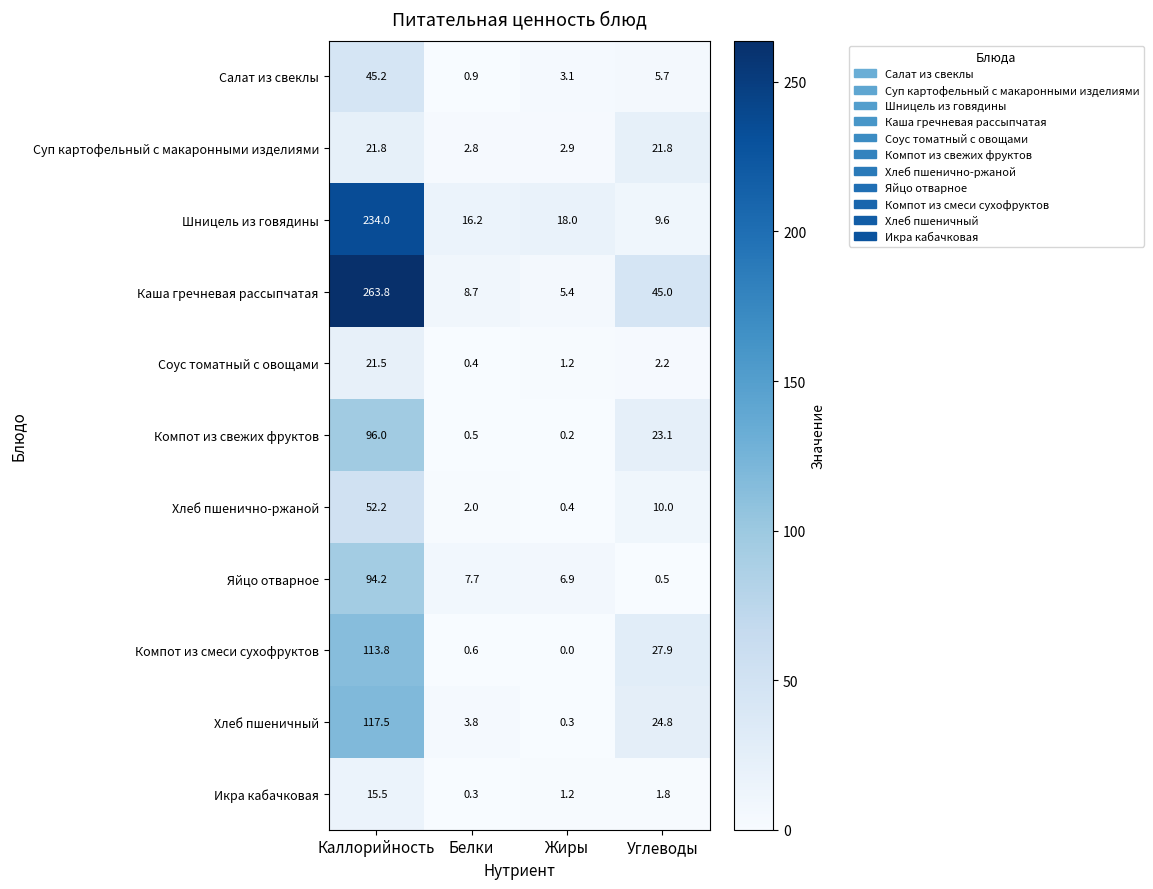

At which label is Суп картофельный с макаронными изделиями closest to 12?

Жиры